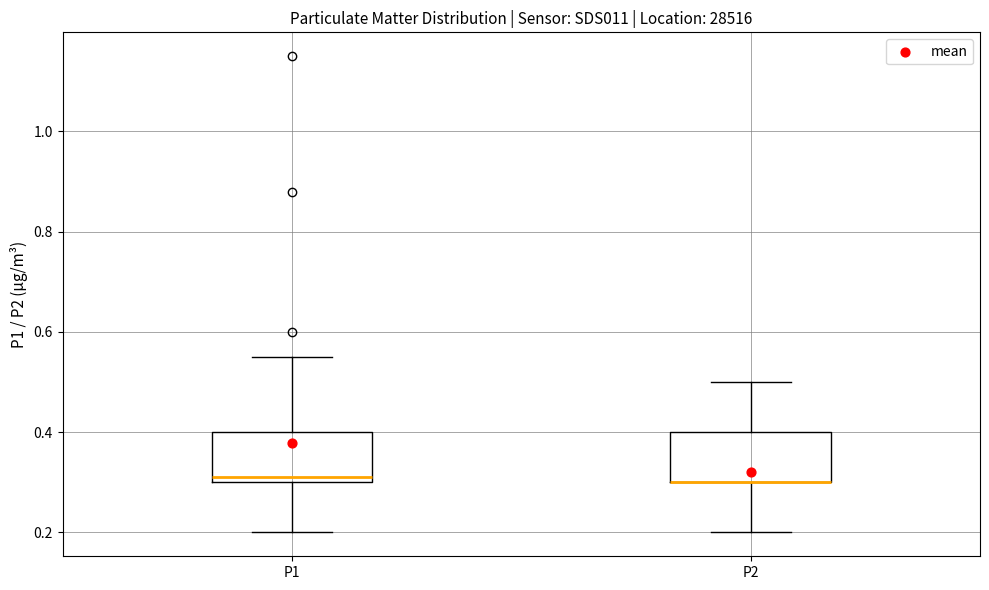

Where does the lower whisker of the box for P2 end on the y-axis? The values are not printed on the chart, so give them approximately, as read against the axis.

0.20